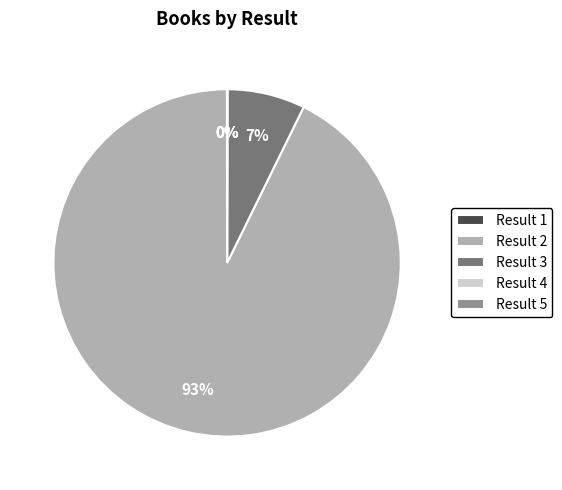

Which slice is the largest?

Result 2